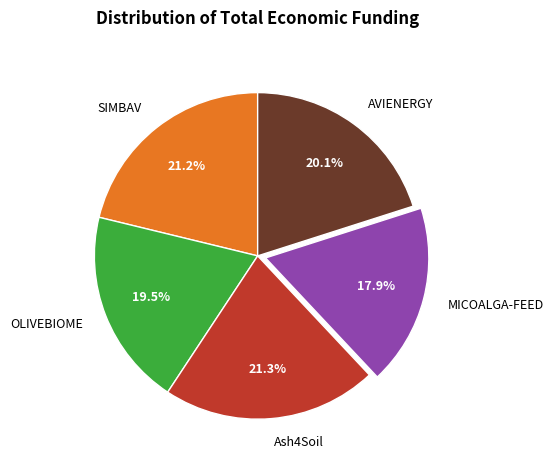

To the nearest percent, what portion does MICOALGA-FEED represent?

18%